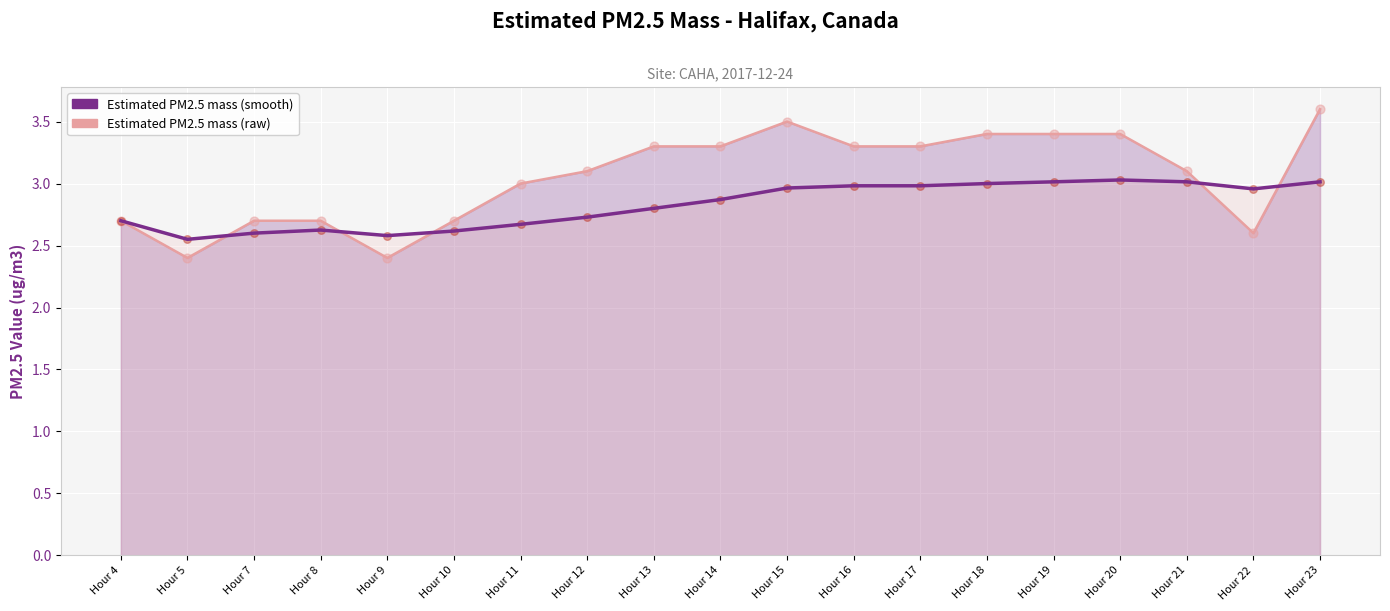

At which category is the sum across all series the highest?

Hour 23